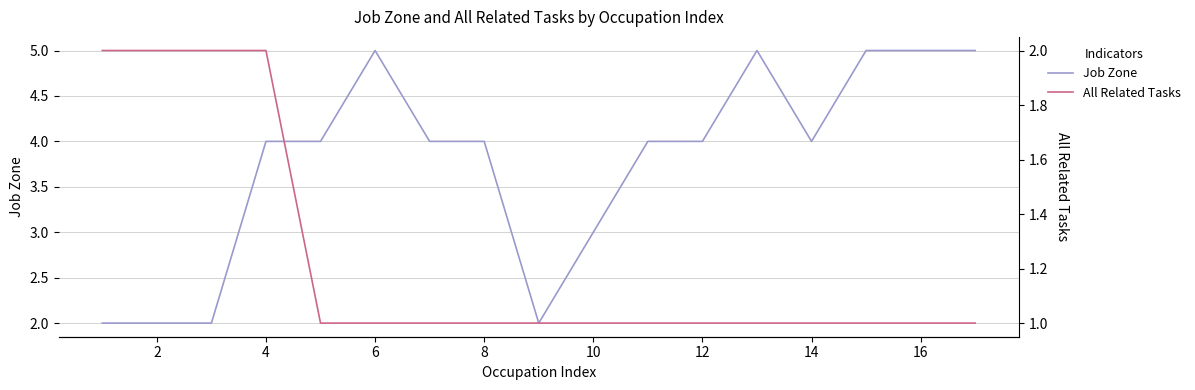

What is the value of the Job Zone point at the 2nd from the left?

2